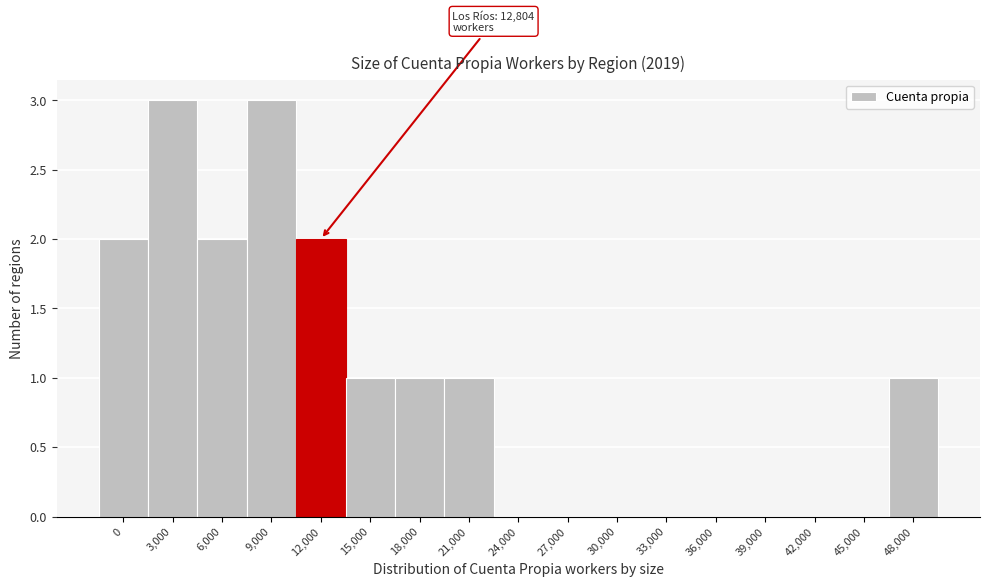

Reading left to right, list all the values displayed in this chart.

0=2	3,000=3	6,000=2	9,000=3	12,000=2	15,000=1	18,000=1	21,000=1	24,000=0	27,000=0	30,000=0	33,000=0	36,000=0	39,000=0	42,000=0	45,000=0	48,000=1